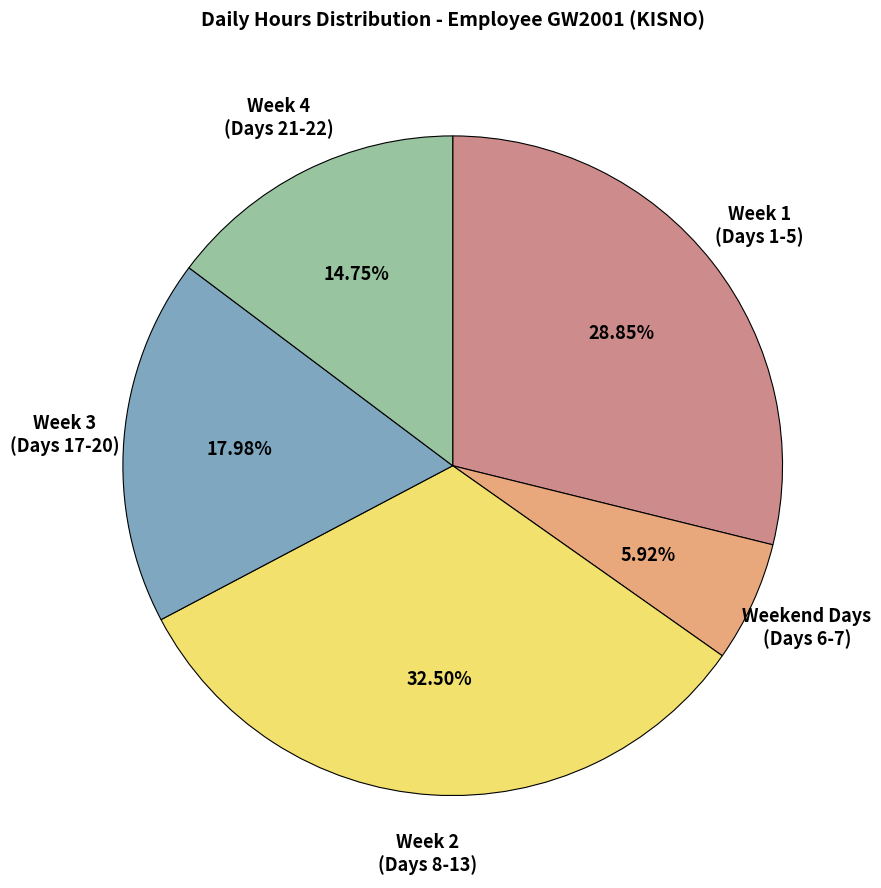

Is there a majority slice in this chart?

No